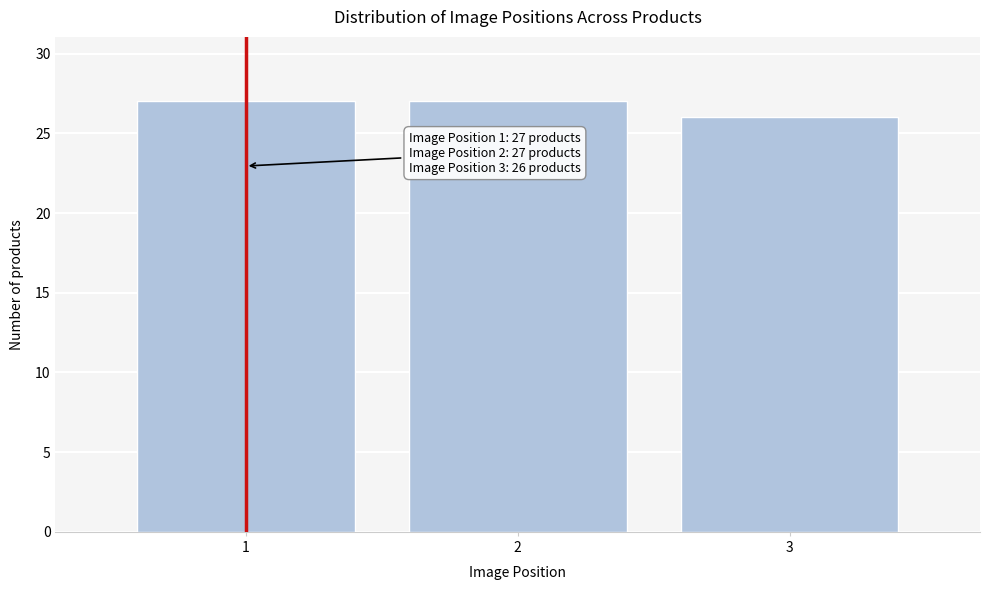

Reading left to right, transcribe all the data shown in this chart.

27	27	26